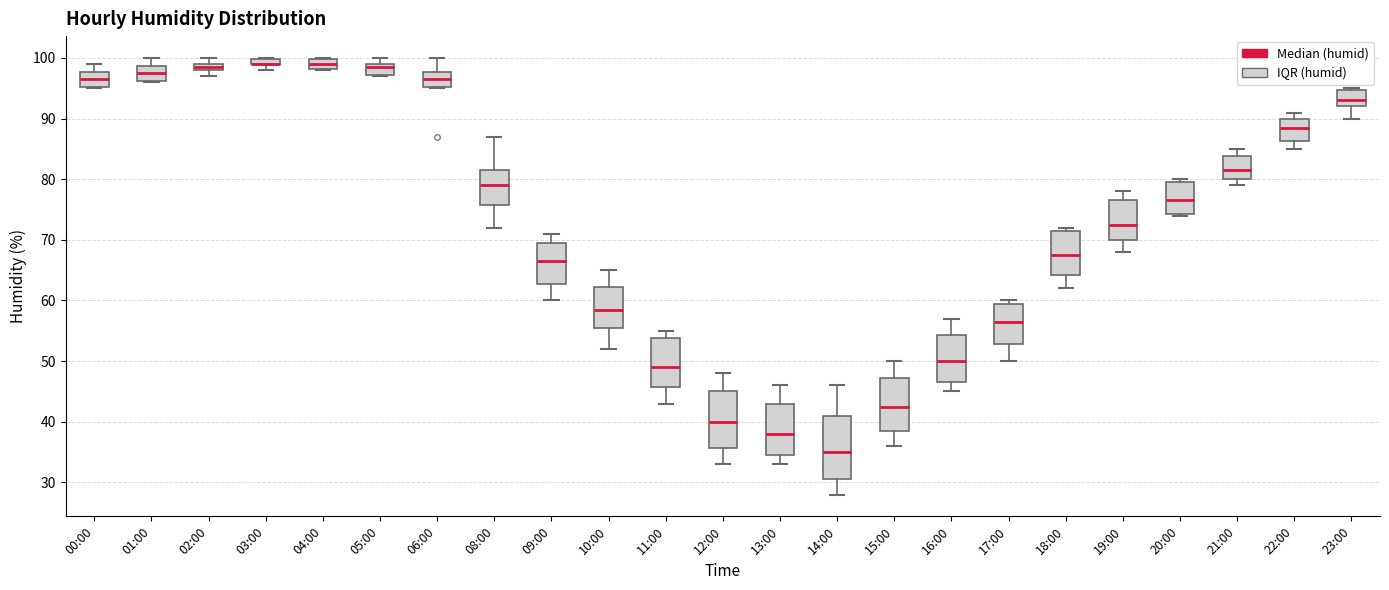

Where is the lower edge of the box for 14:00 on the y-axis? The values are not printed on the chart, so give them approximately, as read against the axis.

31